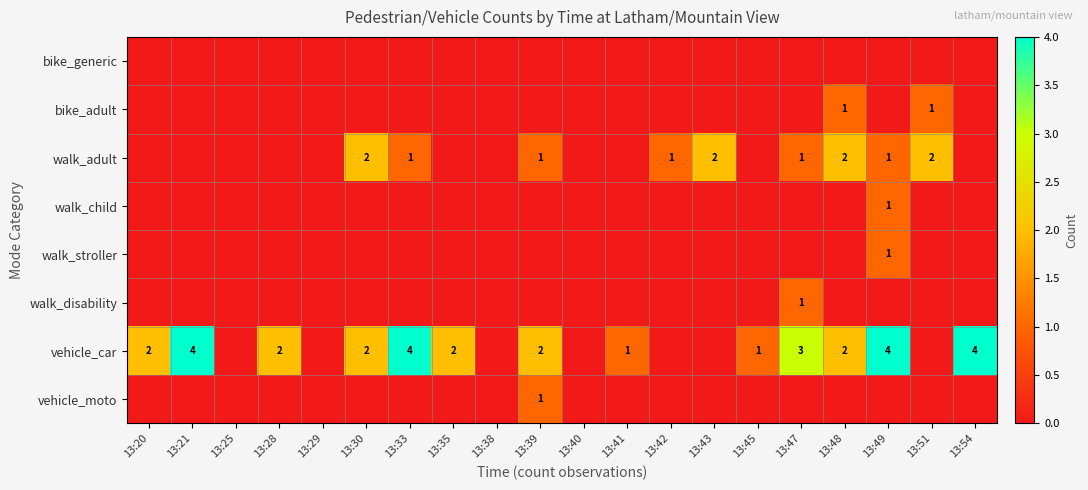

True or false: walk_child has a value of 1 at 13:49.

True